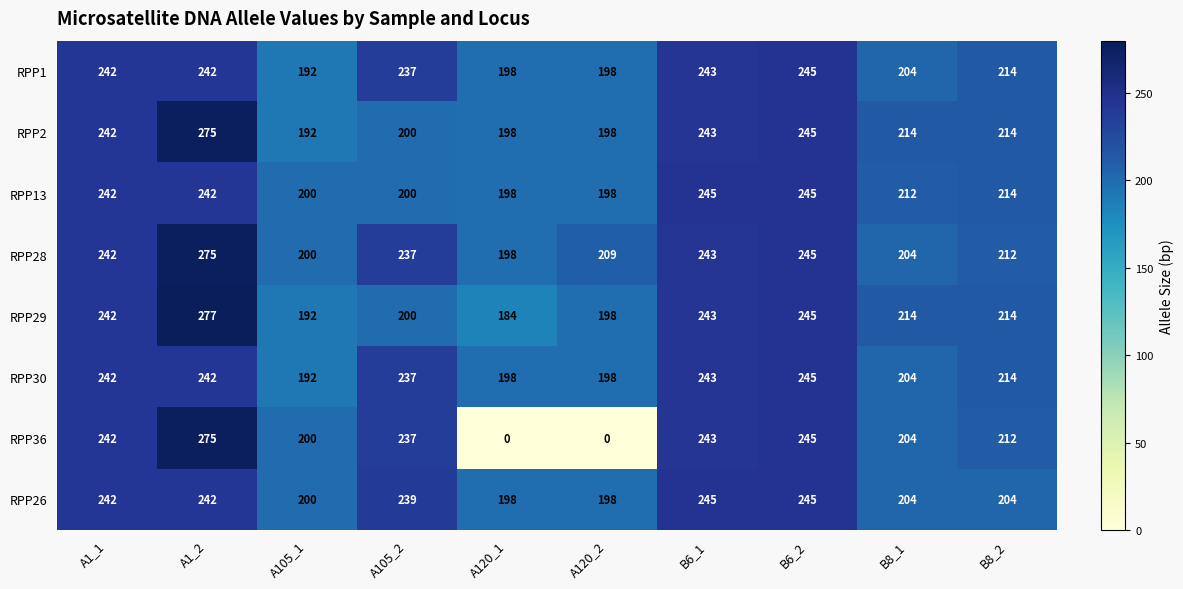

Which series changed the most between A120_1 and A120_2?

RPP29